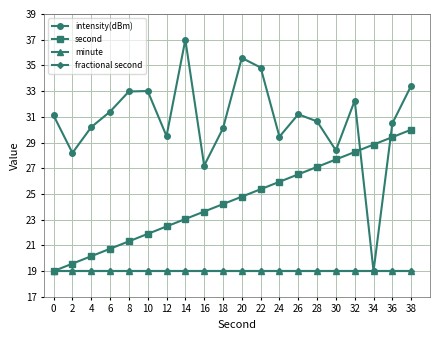

Does the chart have visible grid lines?

Yes